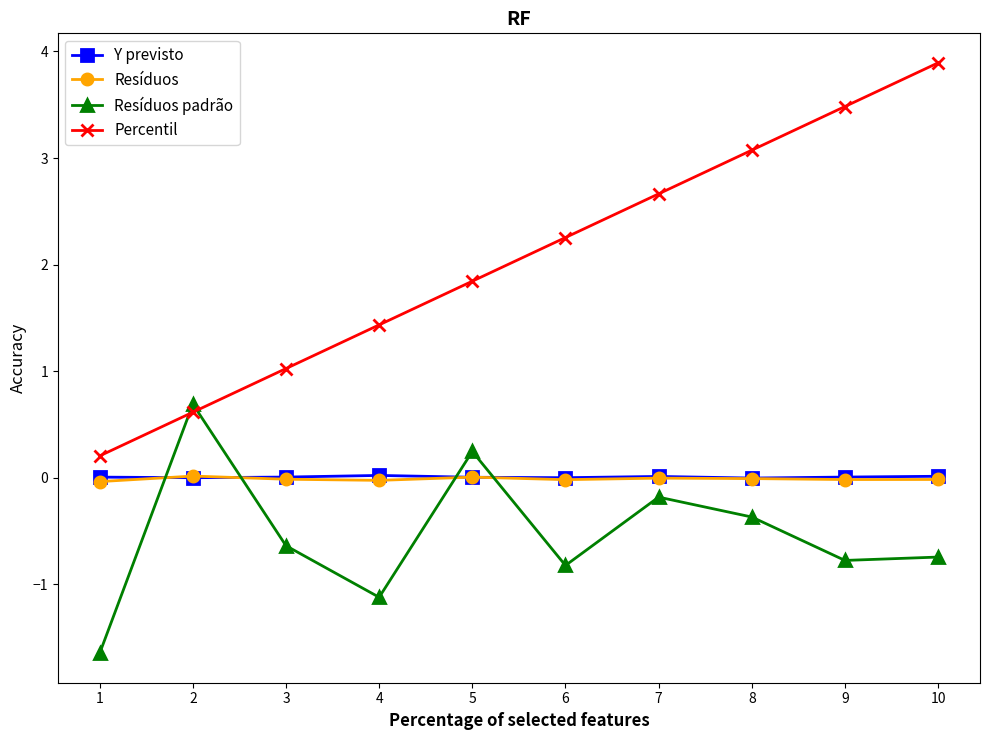

True or false: Resíduos padrão has more than 1 points higher than both neighbors.

True